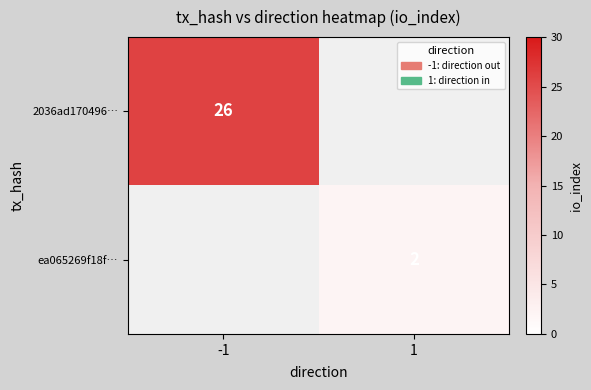

Is it true that 2036ad170496… equals 41 at -1?

False